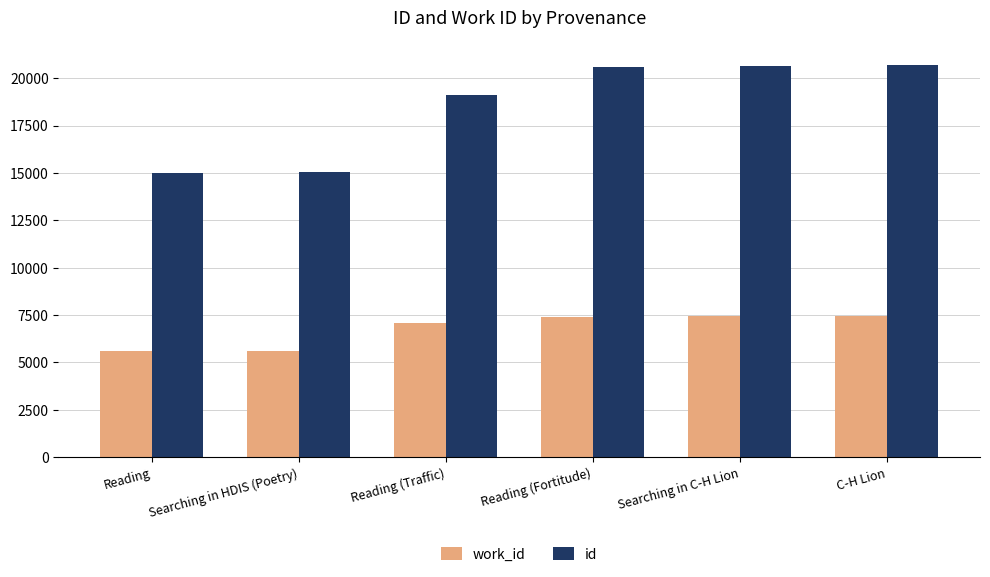

What is the difference between the work_id values at Reading and Reading (Traffic)?

1468